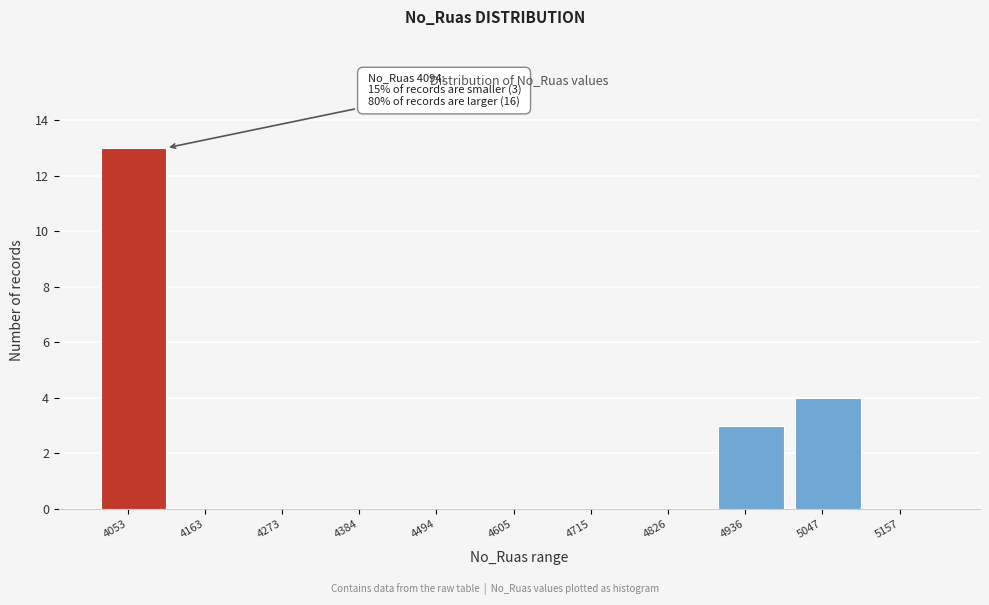

Reading left to right, list all the values displayed in this chart.

4053=13	4163=0	4273=0	4384=0	4494=0	4605=0	4715=0	4826=0	4936=3	5047=4	5157=0